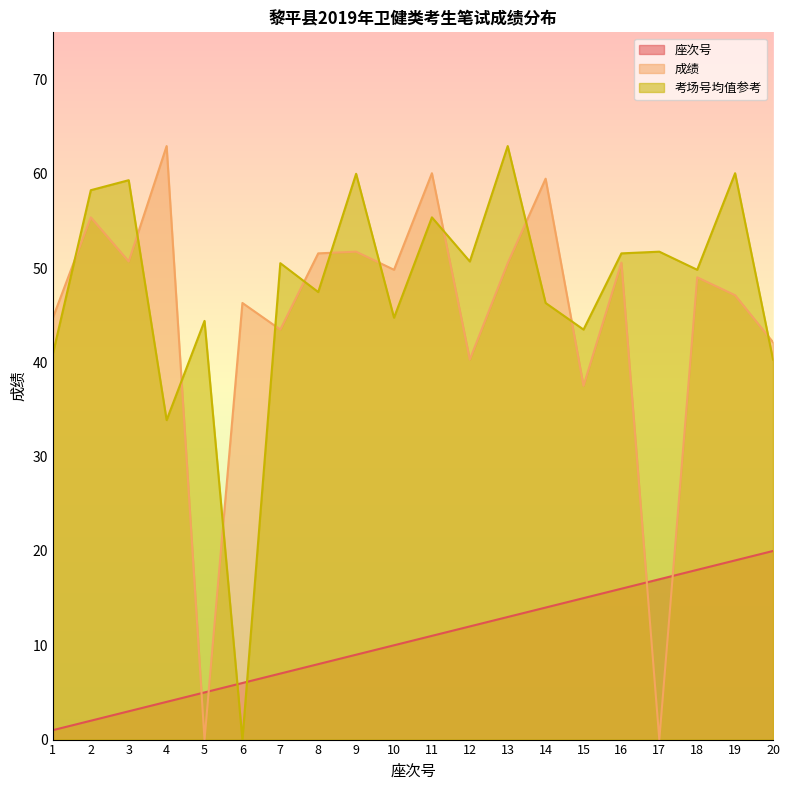

At how many categories does at least one series exceed 0?

20